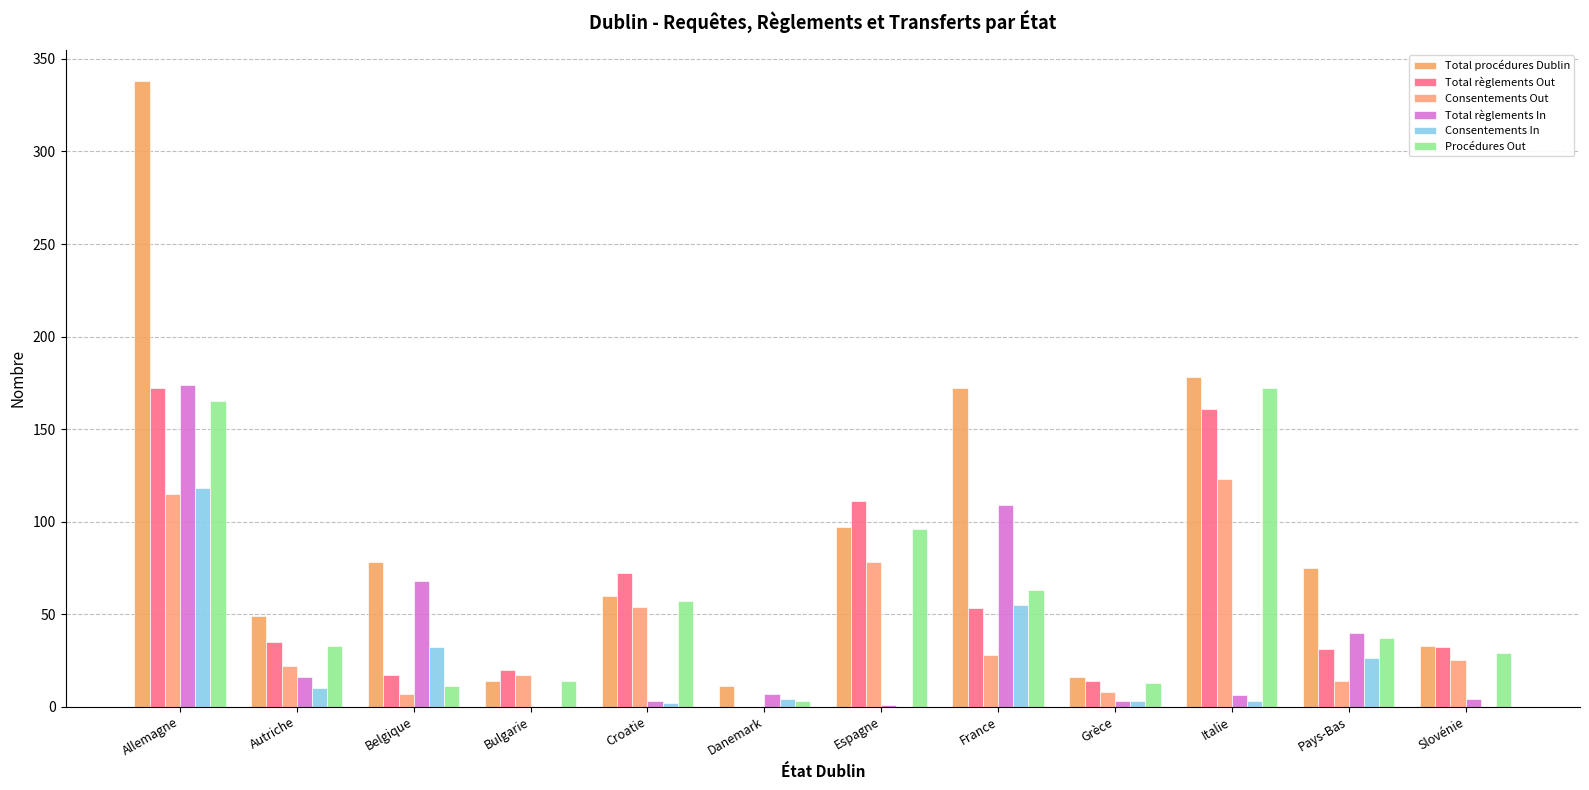

Are the bars grouped side by side (vs. stacked)?

Yes